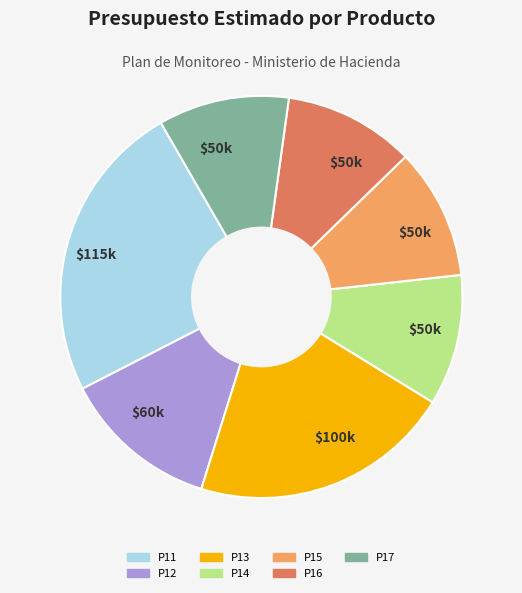

Is there any slice that represents more than half of the pie?

No